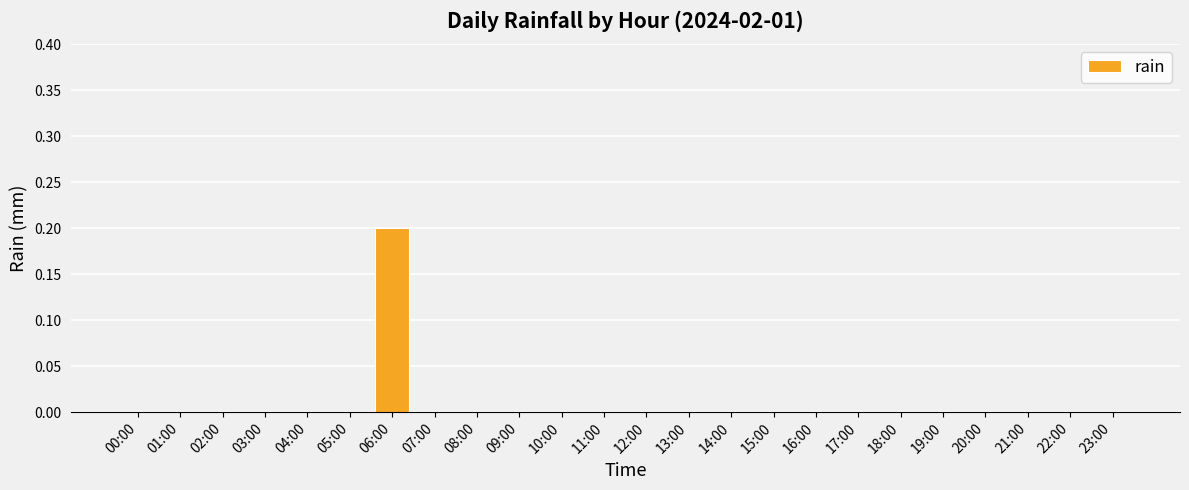

Reading right to left, what are all the values shown in this chart?

0.0	0.0	0.0	0.0	0.0	0.0	0.0	0.0	0.0	0.0	0.0	0.0	0.0	0.0	0.0	0.0	0.0	0.2	0.0	0.0	0.0	0.0	0.0	0.0